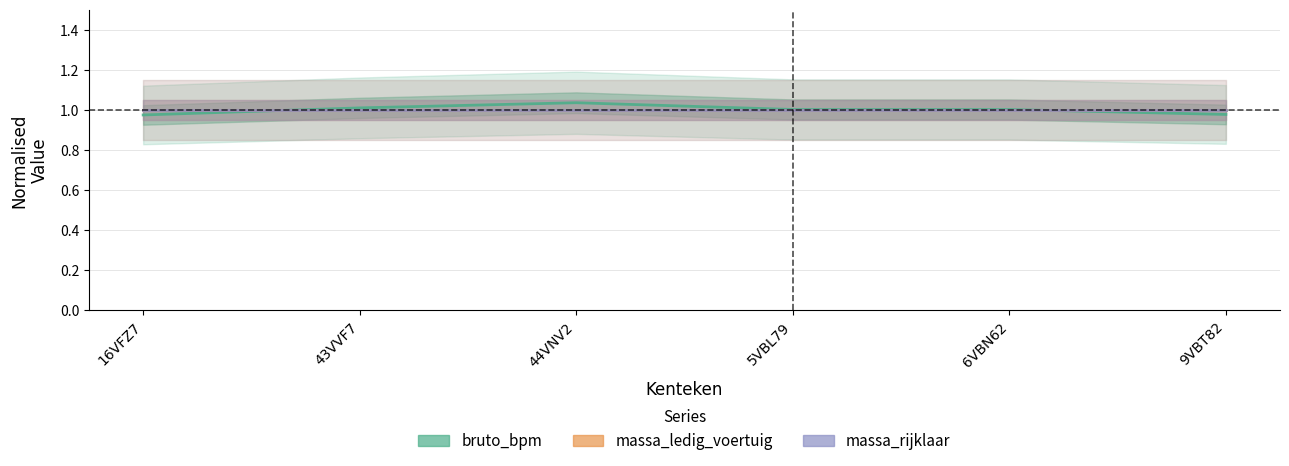

Which series changed the most between 6VBN62 and 9VBT82?

bruto_bpm